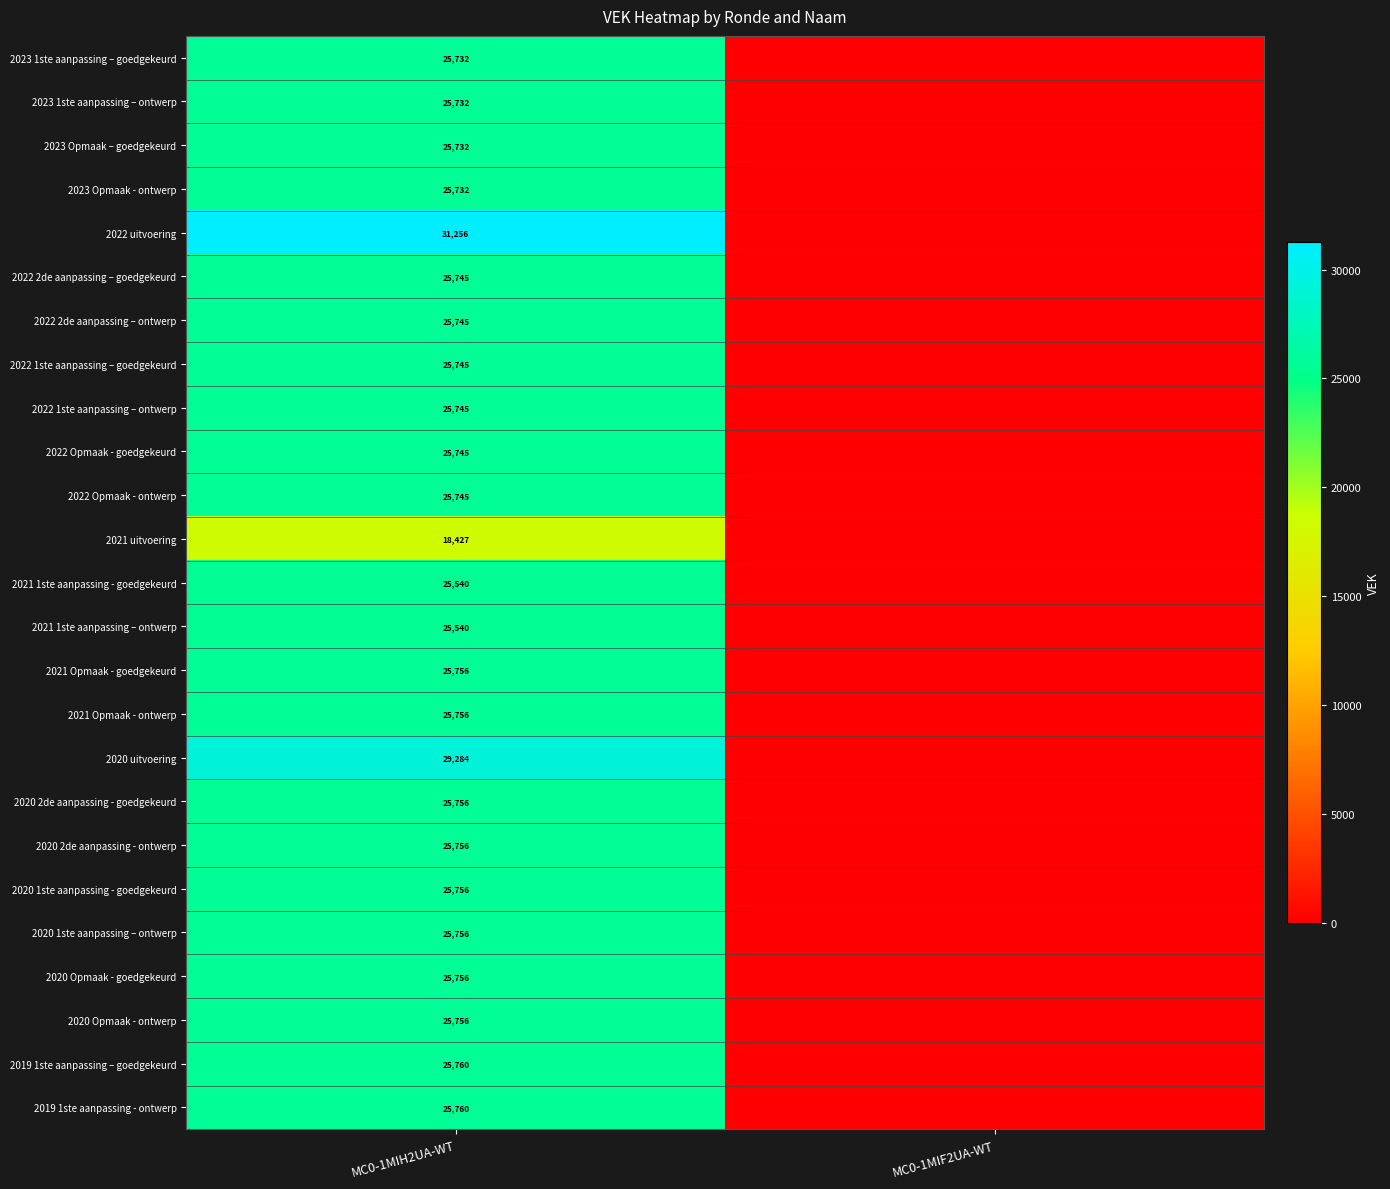

Is it true that 2021 1ste aanpassing – ontwerp equals 25540 at MC0-1MIH2UA-WT?

True